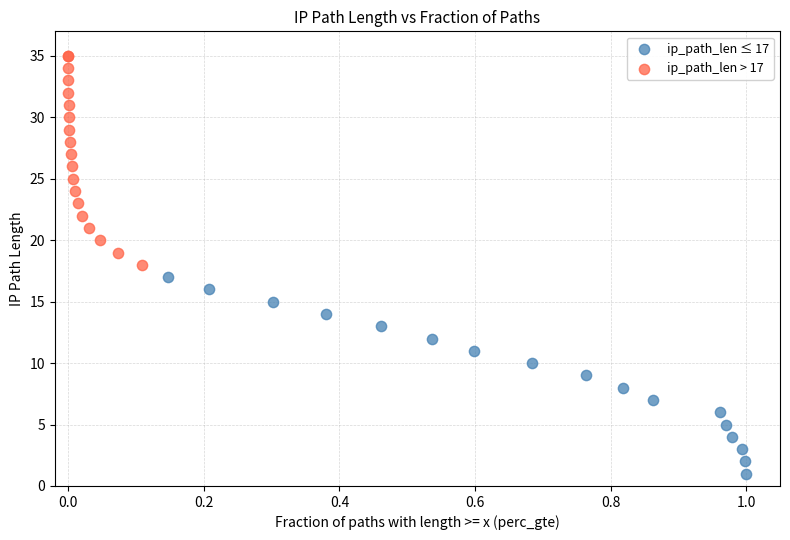

Which series reaches the minimum Y coordinate?

ip_path_len ≤ 17